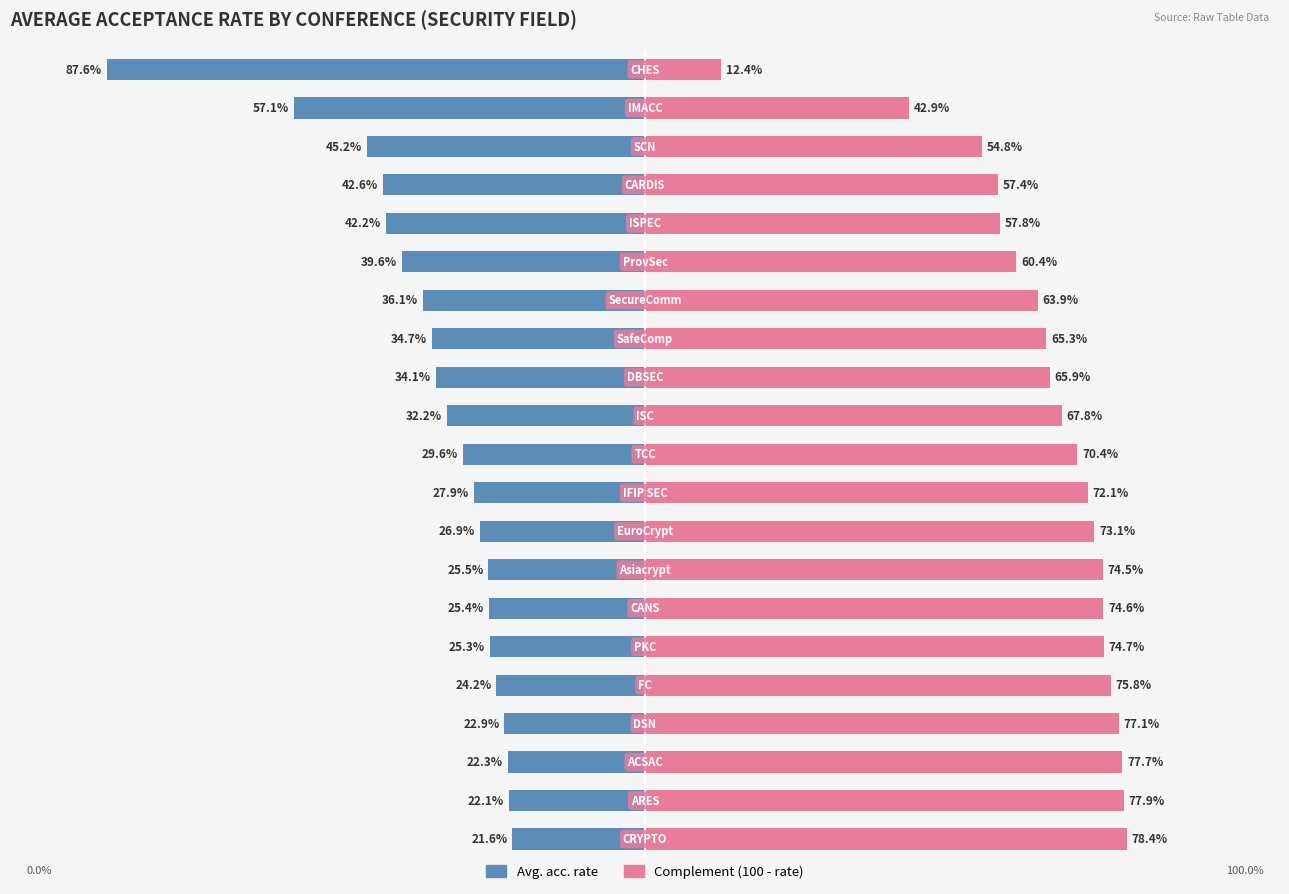

Reading left to right, list all the values displayed in this chart.

Avg. acc. rate: -21.6	-22.1	-22.3	-22.9	-24.2	-25.3	-25.4	-25.5	-26.9	-27.9	-29.6	-32.2	-34.1	-34.7	-36.1	-39.6	-42.2	-42.6	-45.2	-57.1	-87.6
Complement (100 - rate): 78.4	77.9	77.7	77.1	75.8	74.7	74.6	74.5	73.1	72.1	70.4	67.8	65.9	65.3	63.9	60.4	57.8	57.4	54.8	42.9	12.4